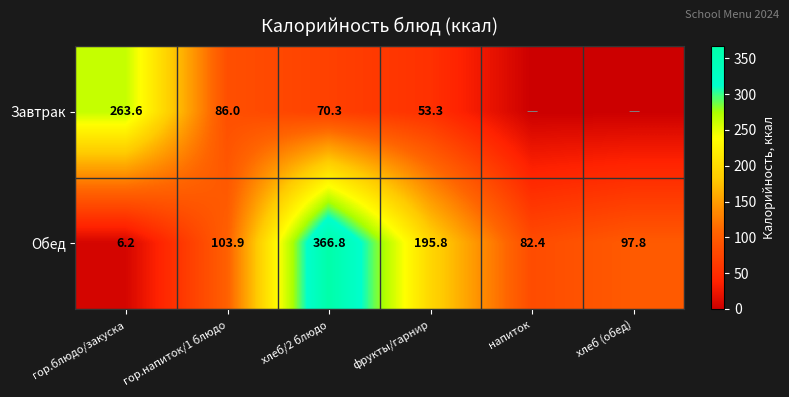

The value of Обед at хлеб (обед) is 63.3. True or false?

False